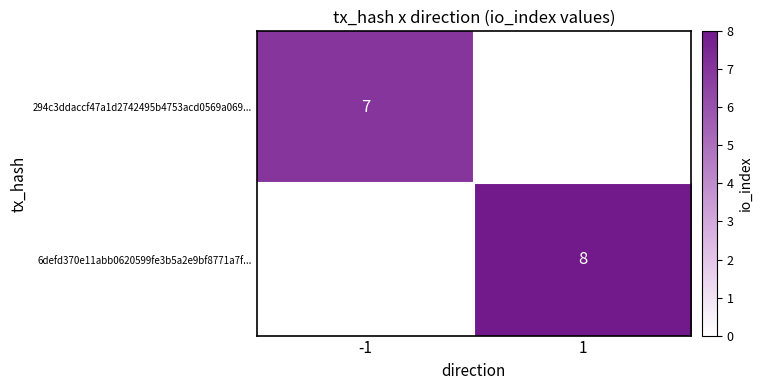

Is it true that 294c3ddaccf47a1d2742495b4753acd0569a069... equals 11 at -1?

False